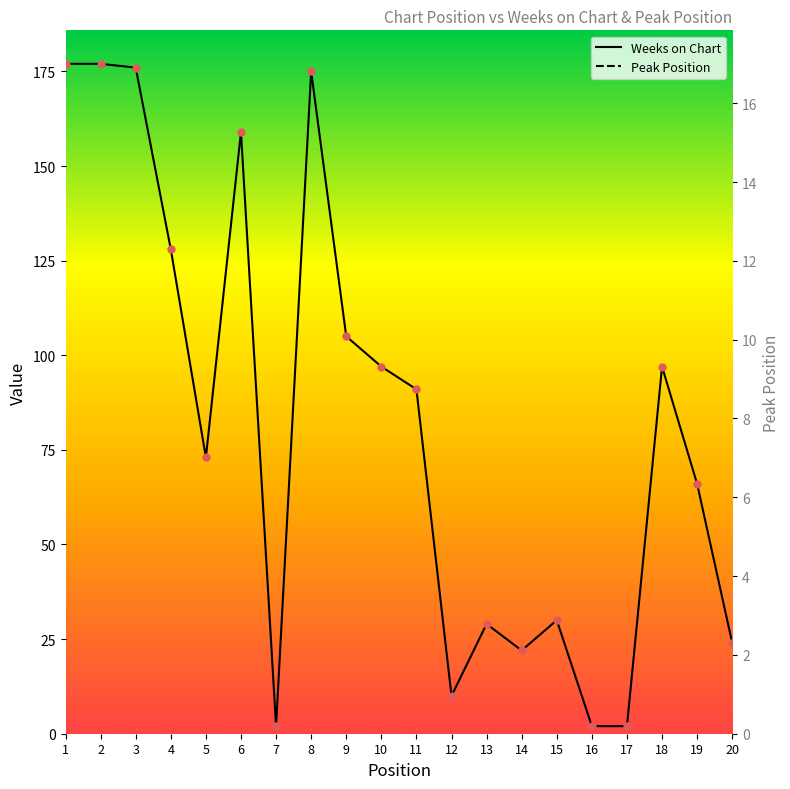

What are all the series names shown in the legend?

Weeks on Chart, Peak Position